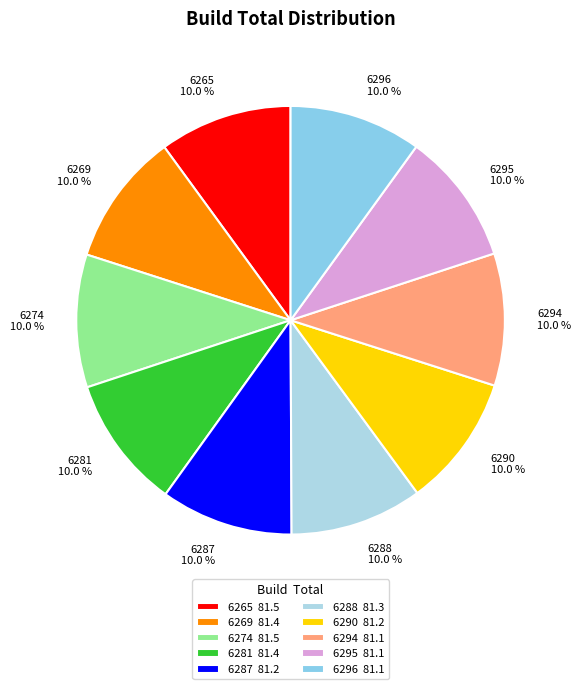

How many slices are in this pie chart?

10